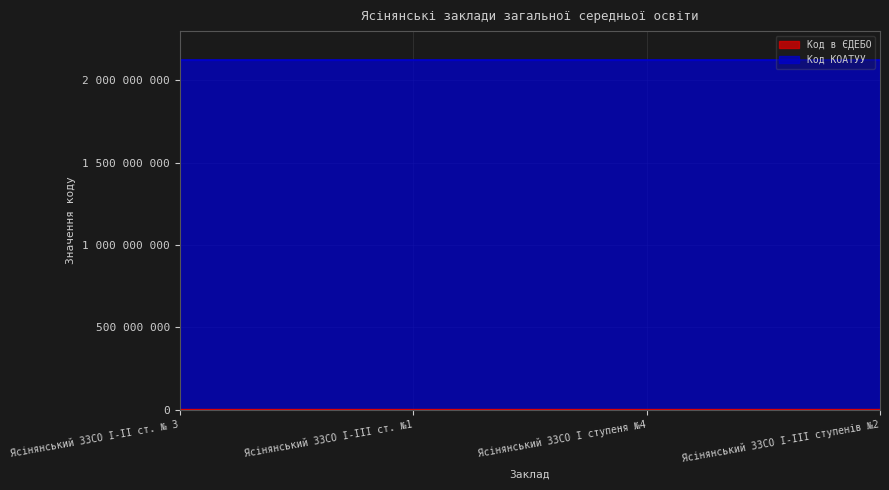

At which label does the data first exceed 142657?

Ясінянський ЗЗСО І-ІІ ст. № 3